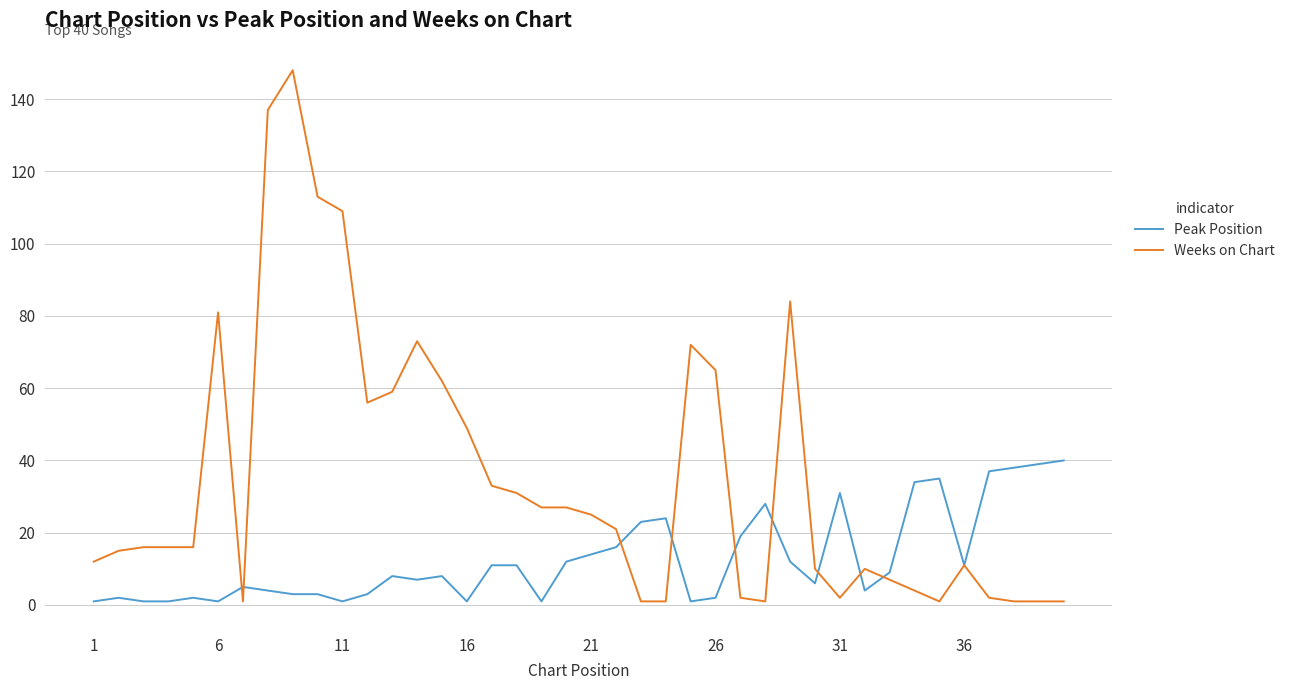

Which series has the largest total across all categories?

Weeks on Chart